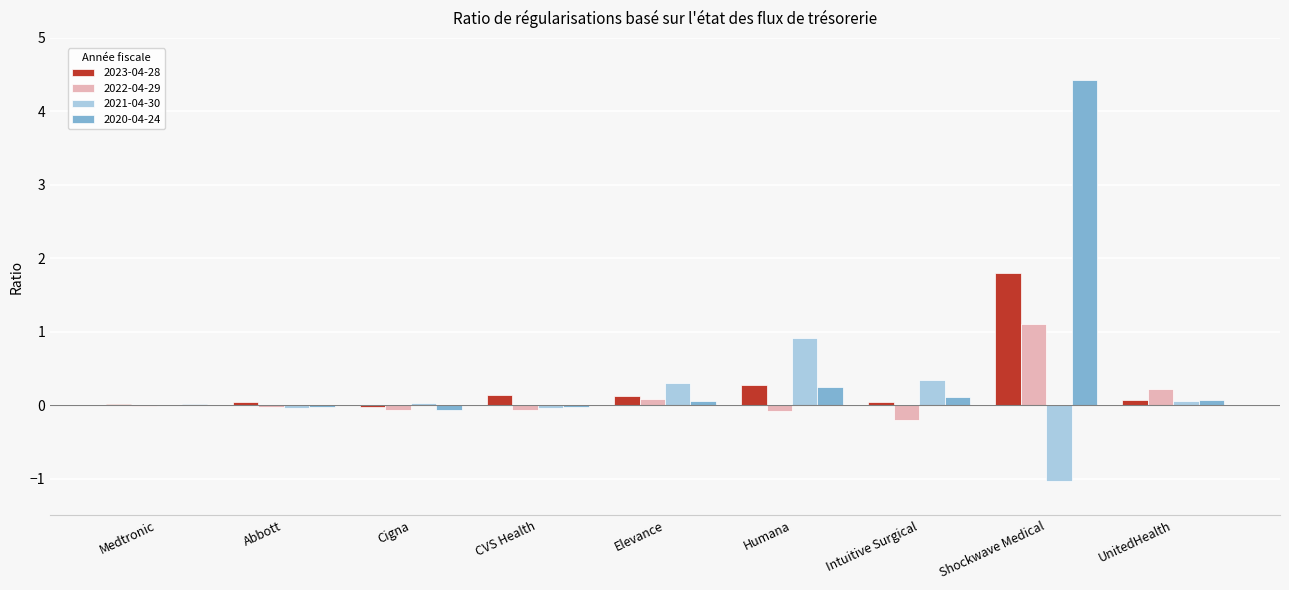

What is the sum of all 2023-04-28 values?

2.5